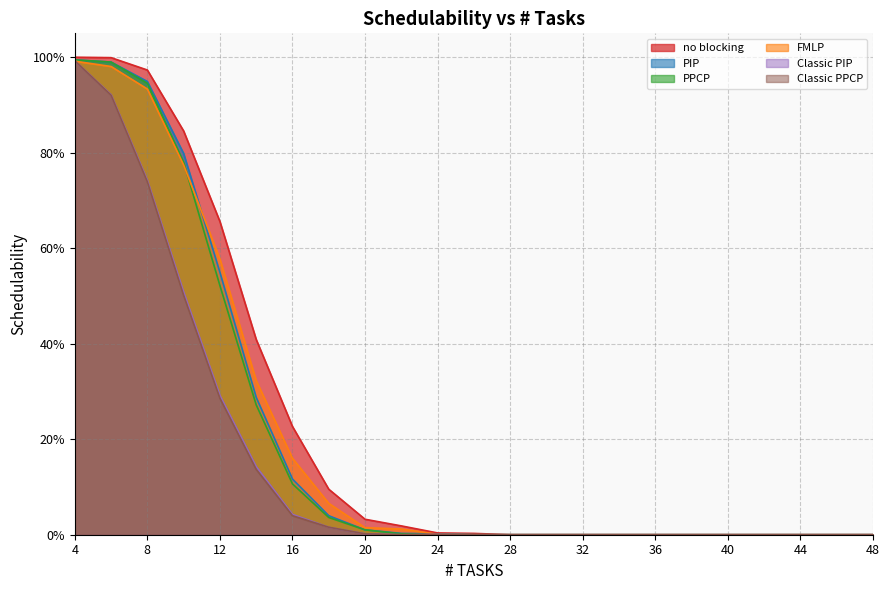

How many data points does each series have?

23